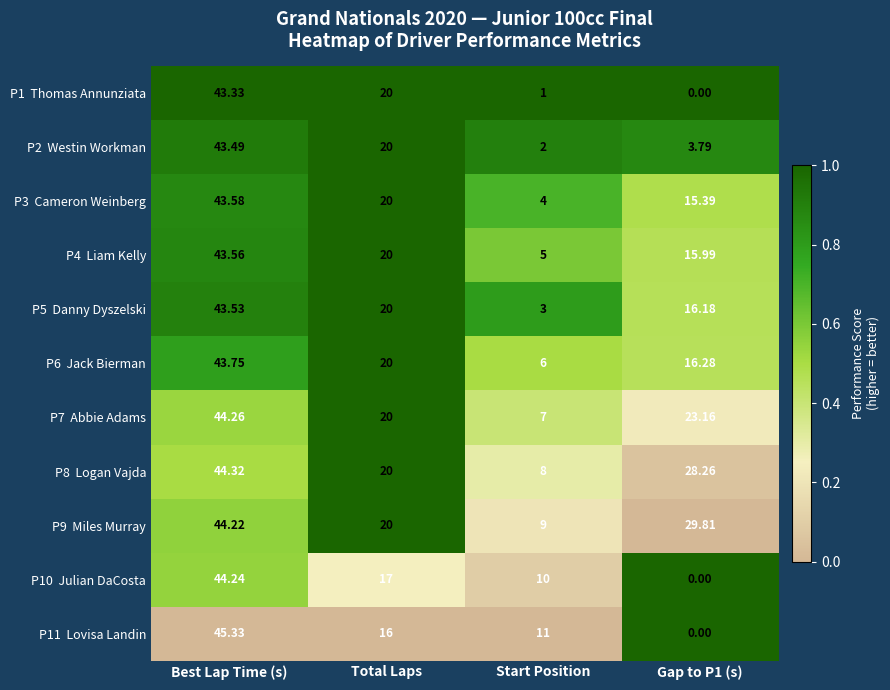

At which category does the chart reach its peak across all series?

Best Lap Time (s)